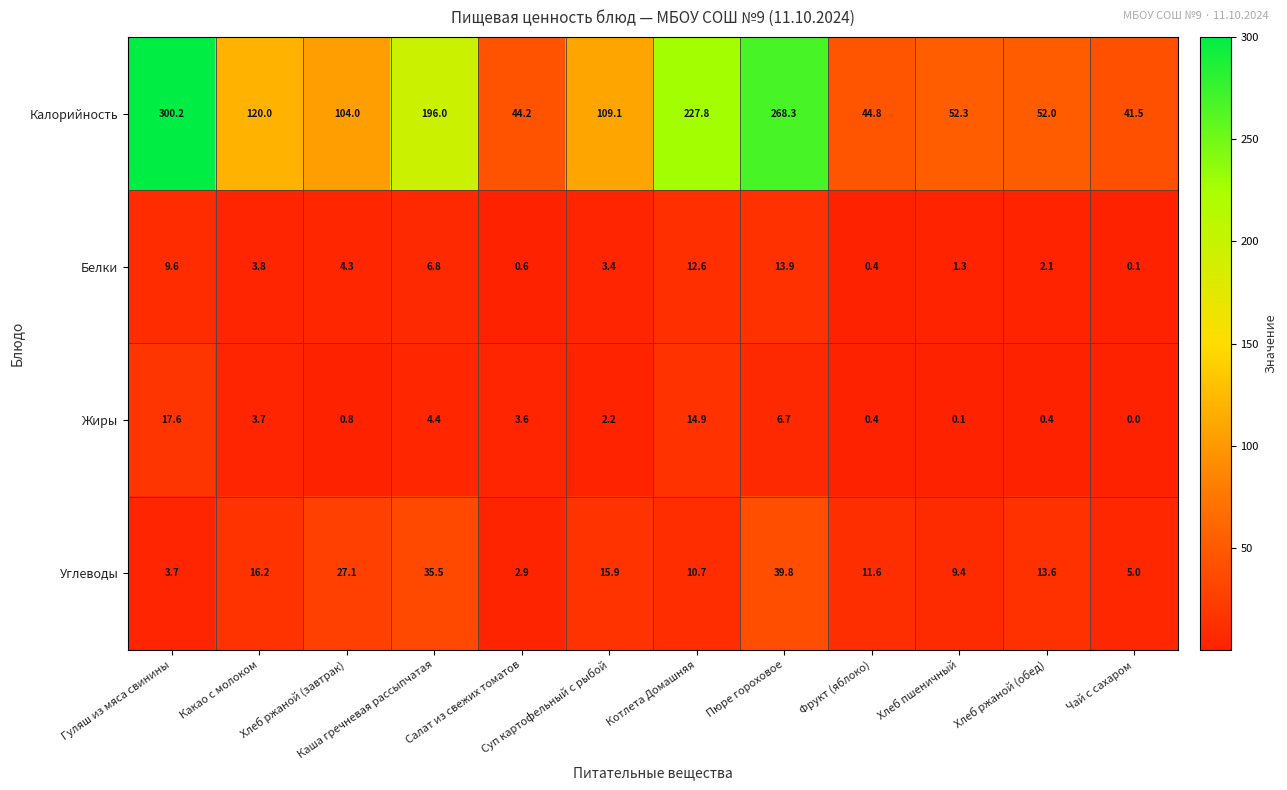

Is it true that Жиры equals 17.6 at Гуляш из мяса свинины?

True